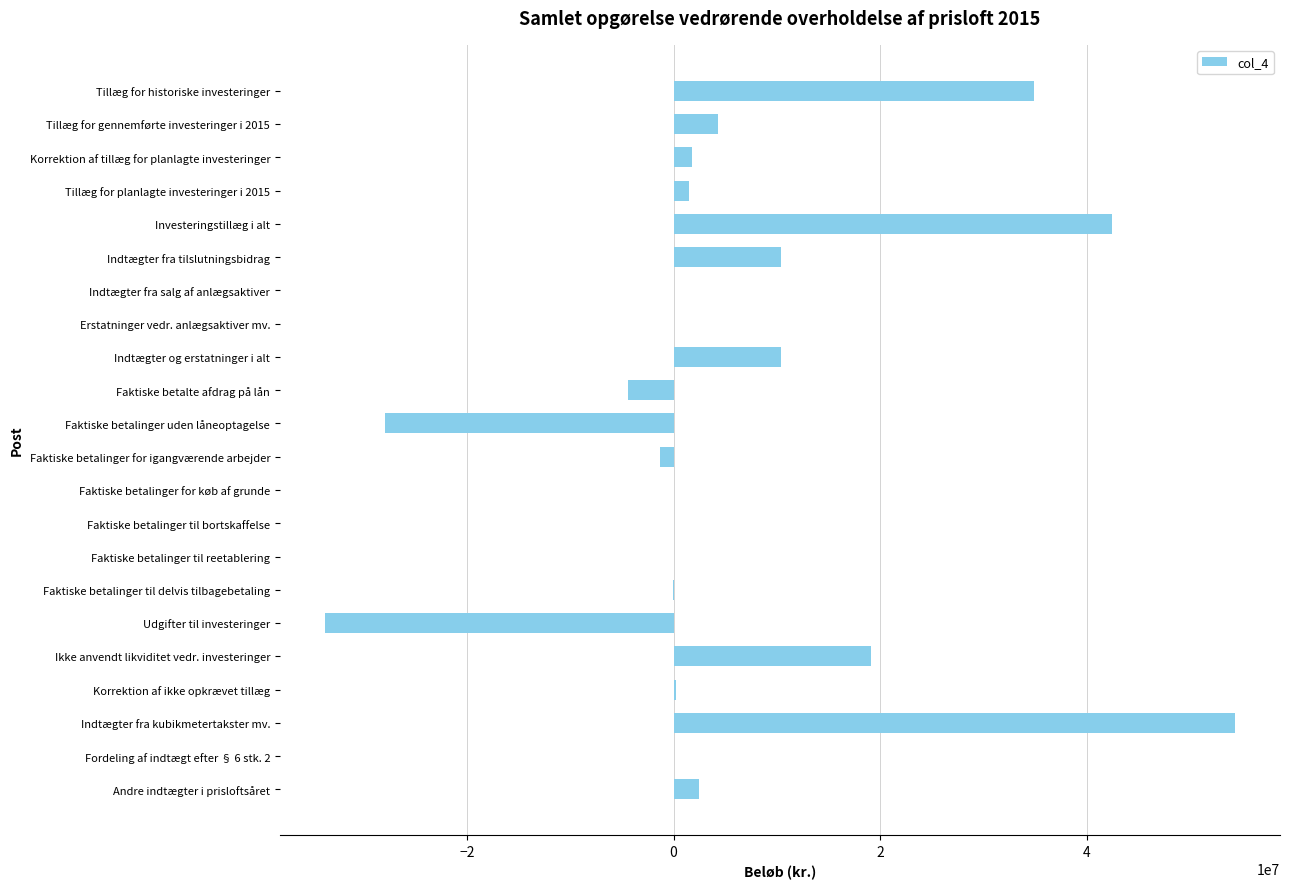

True or false: the data shows 10410469 at Indtægter fra tilslutningsbidrag.

True